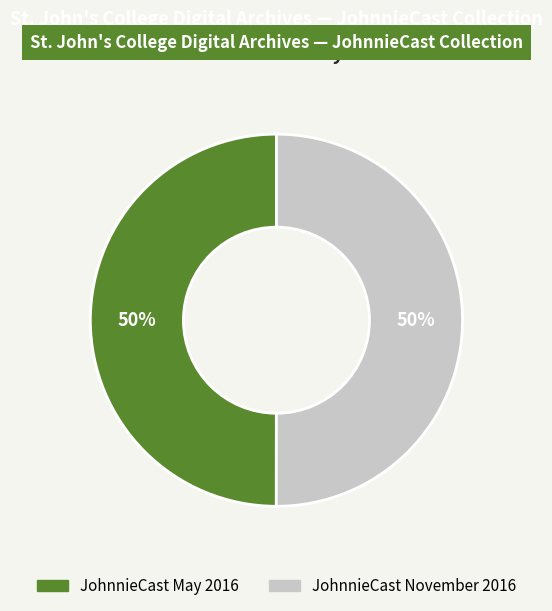

To the nearest percent, what portion does JohnnieCast May 2016 represent?

50%